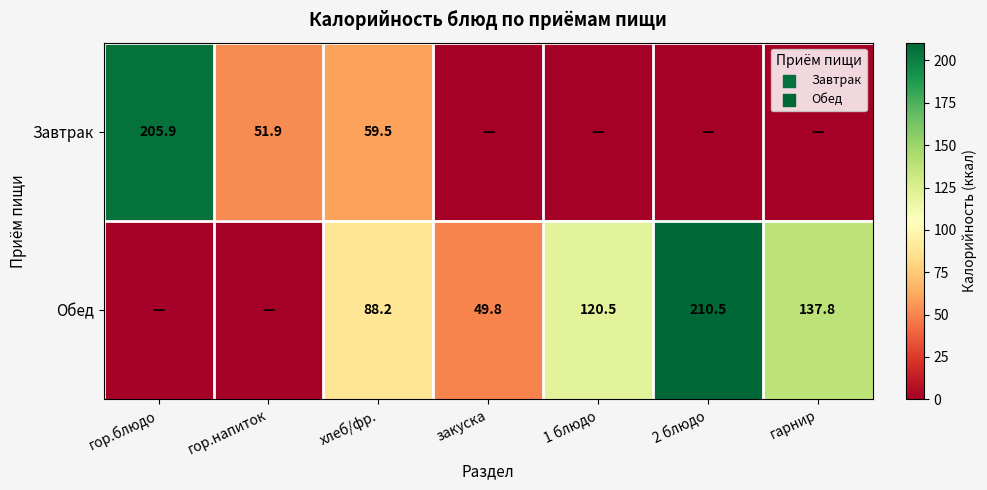

At how many categories does at least one series exceed 112?

4